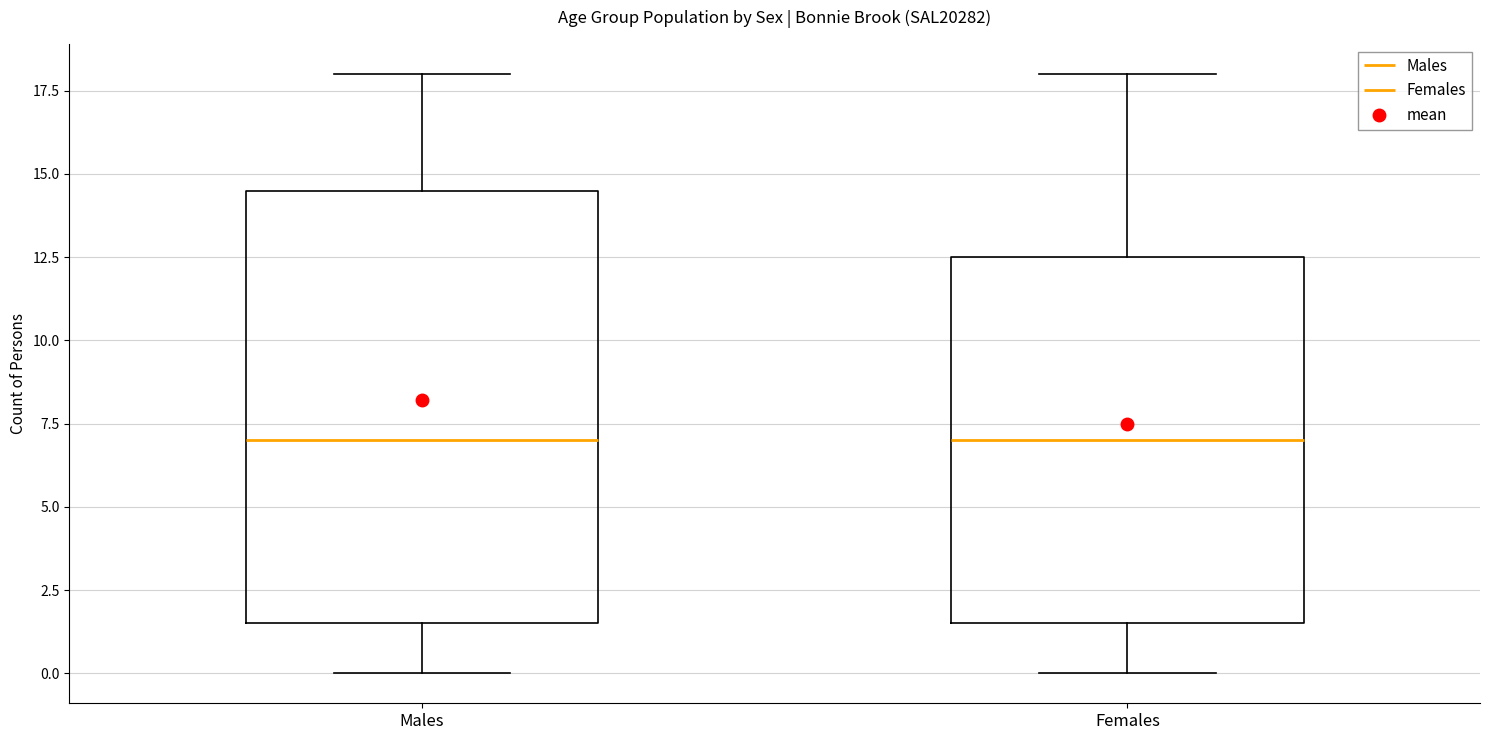

Reading left to right, transcribe this box plot: for each box, give where its median line is, the range the box spans, and where its two whiskers end, as read against the y-axis. The values are not printed on the chart, so give them approximately, as read against the axis.

Males: median 7.0, box 1.5 to 14.5, whiskers 0.0 to 18.0
Females: median 7.0, box 1.5 to 12.5, whiskers 0.0 to 18.0